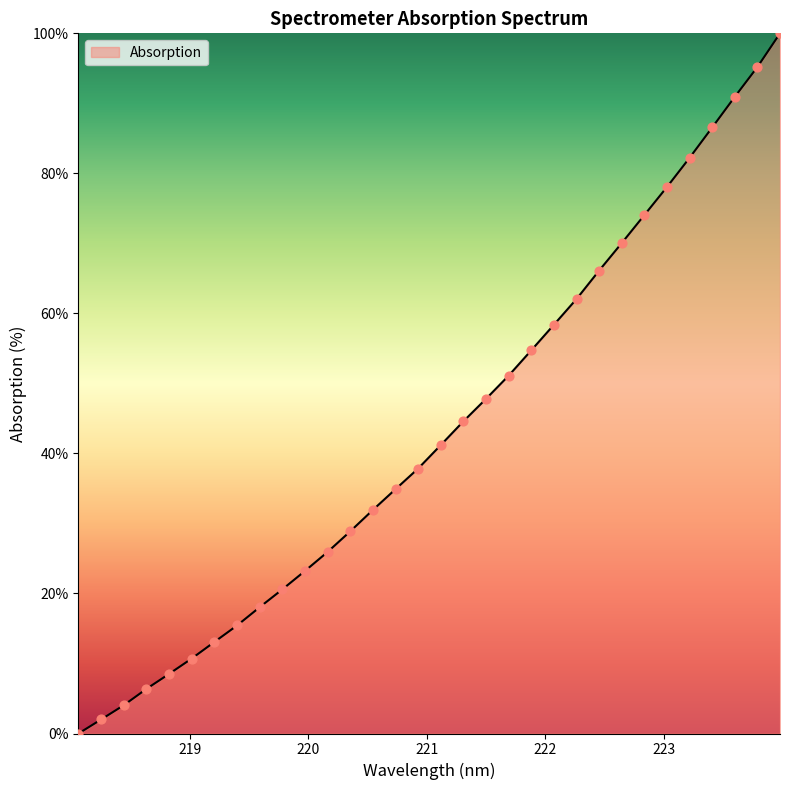

What is the greatest value displayed?

100.0